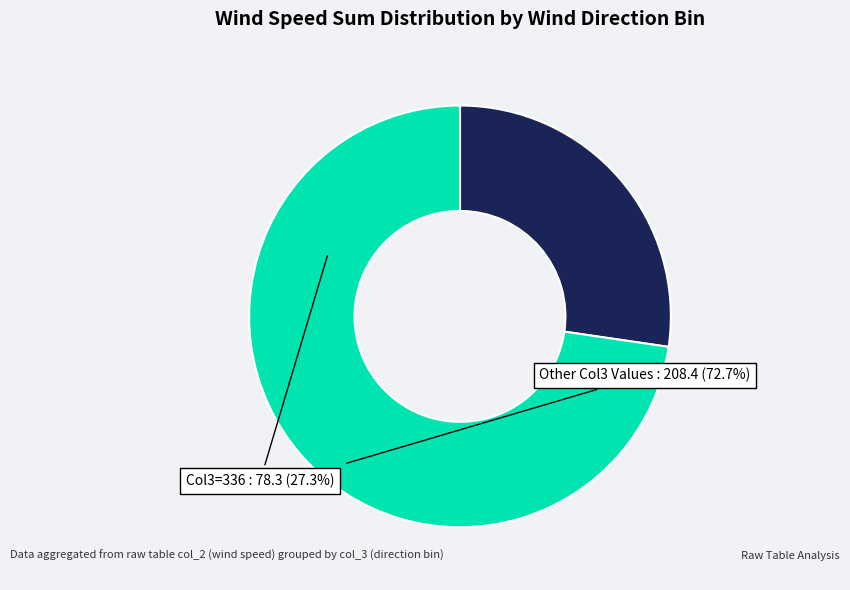

Is the sum of Col3=336 and Other Col3 Values greater than half?

Yes